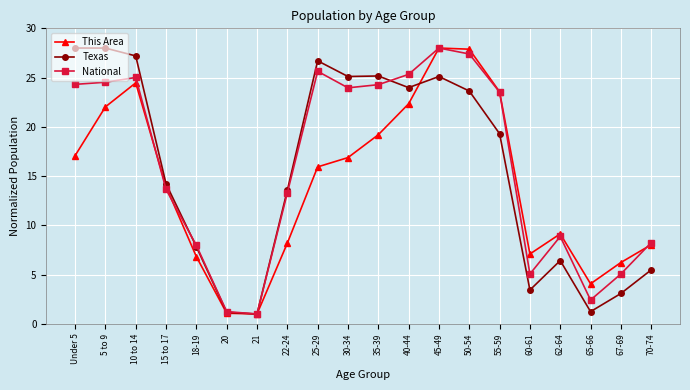

Where do This Area and National first cross each other?

10 to 14 and 15 to 17